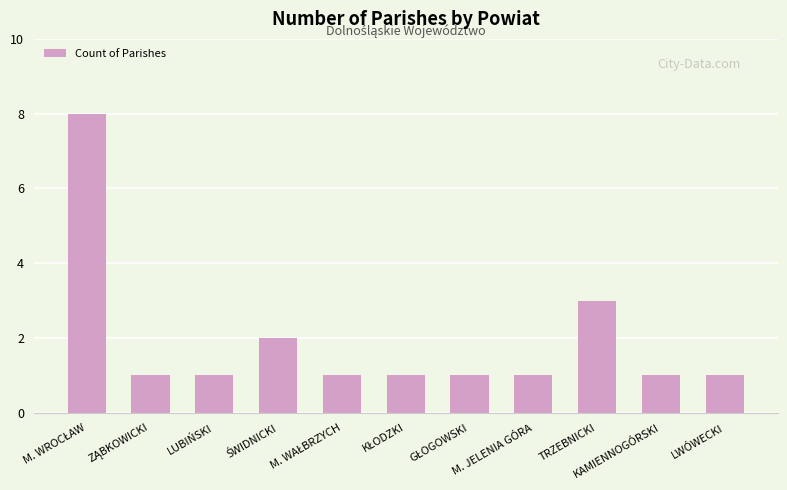

What is the sum of all values?

21